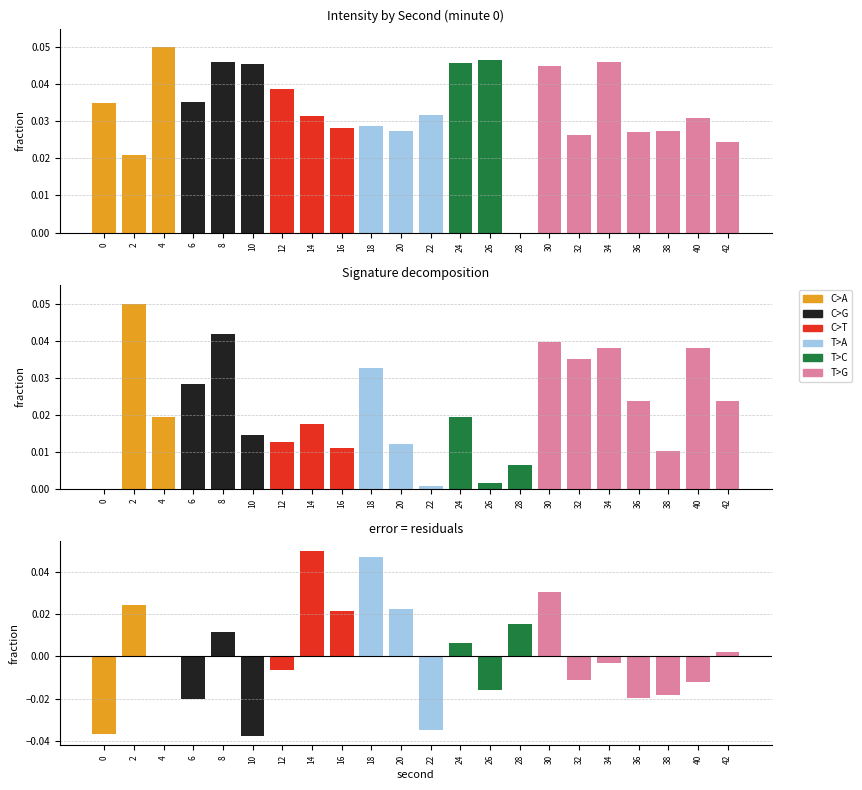

Is the value of intensity(dBm) at 24 greater than the value of error at 12?

Yes